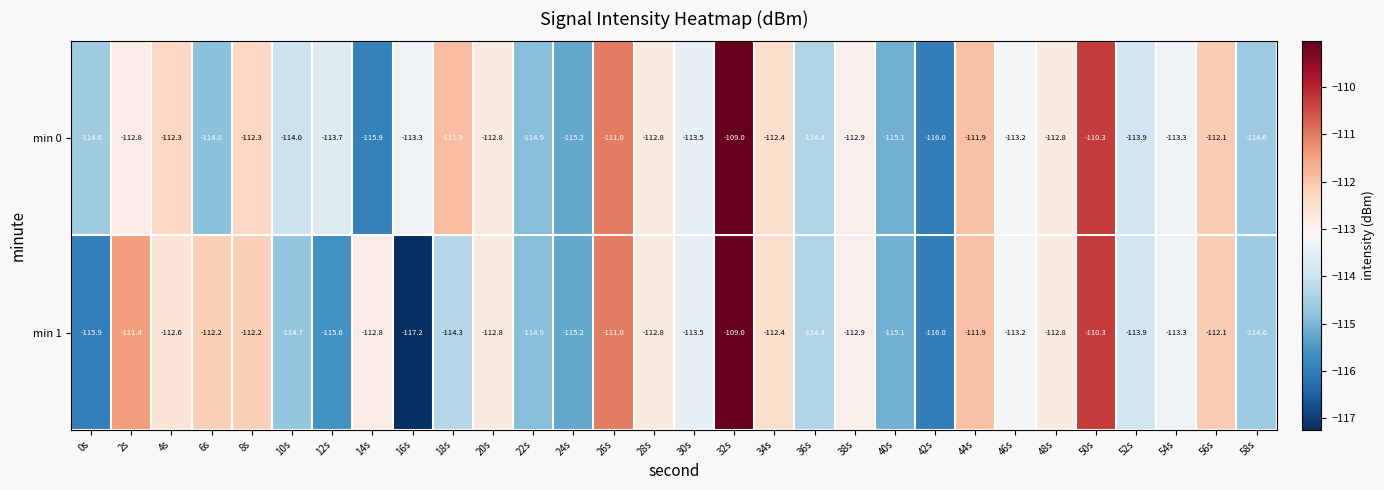

What is the maximum value shown in the chart?

-109.0